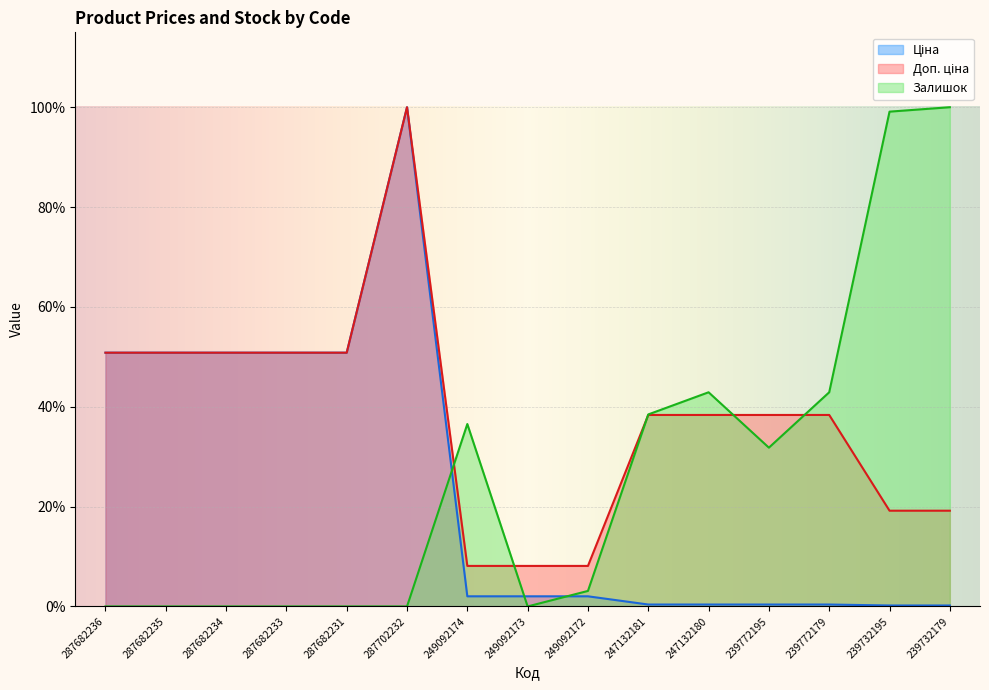

How many distinct data groups are displayed?

3